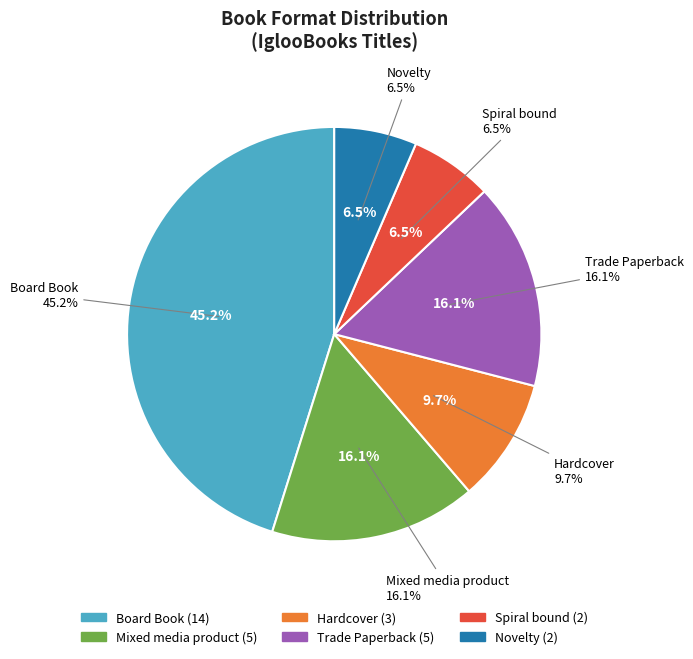

Is there any slice that represents more than half of the pie?

No